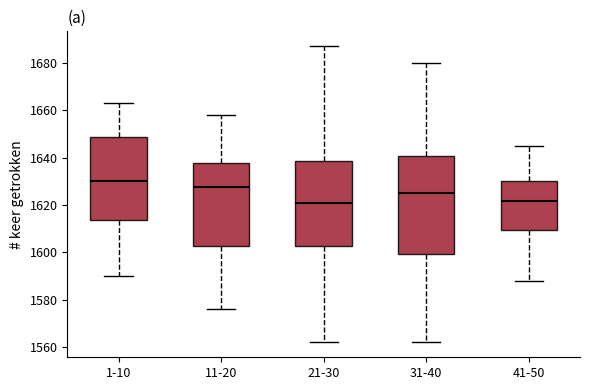

Comparing the boxes themselves (not the whiskers), which one is the tallest?

31-40